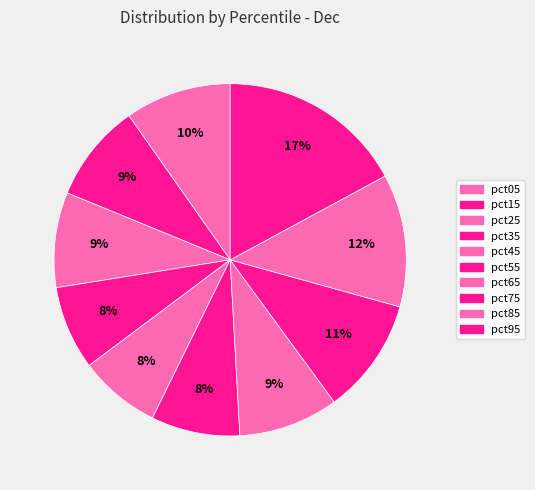

What is the total percentage of pct35 and pct15?

16.7%